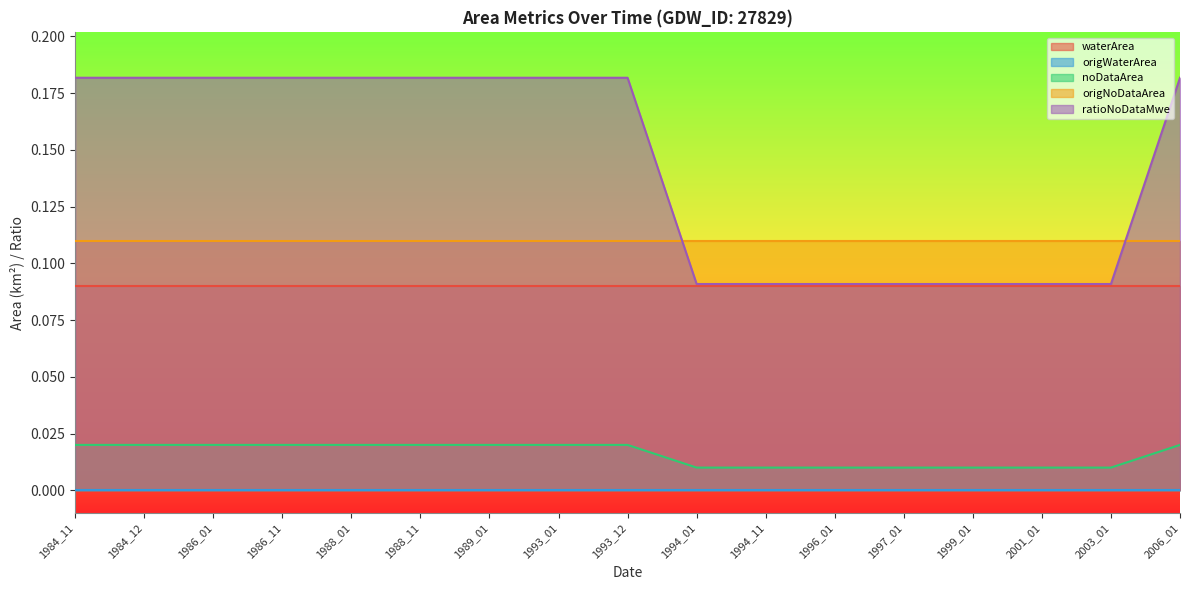

How many lines are shown in the chart?

5